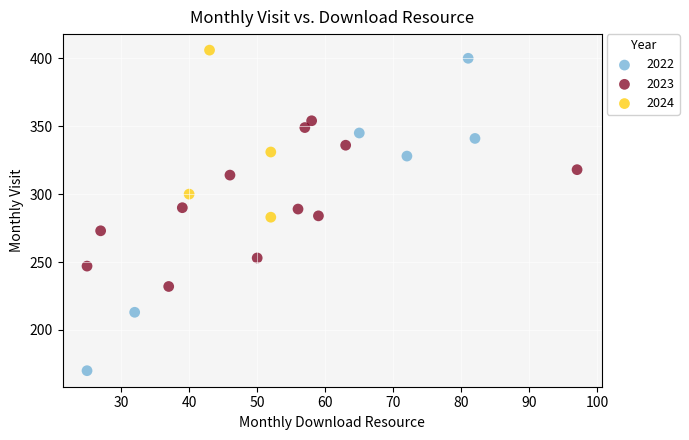

Which series has the largest Y range (max minus min)?

2022